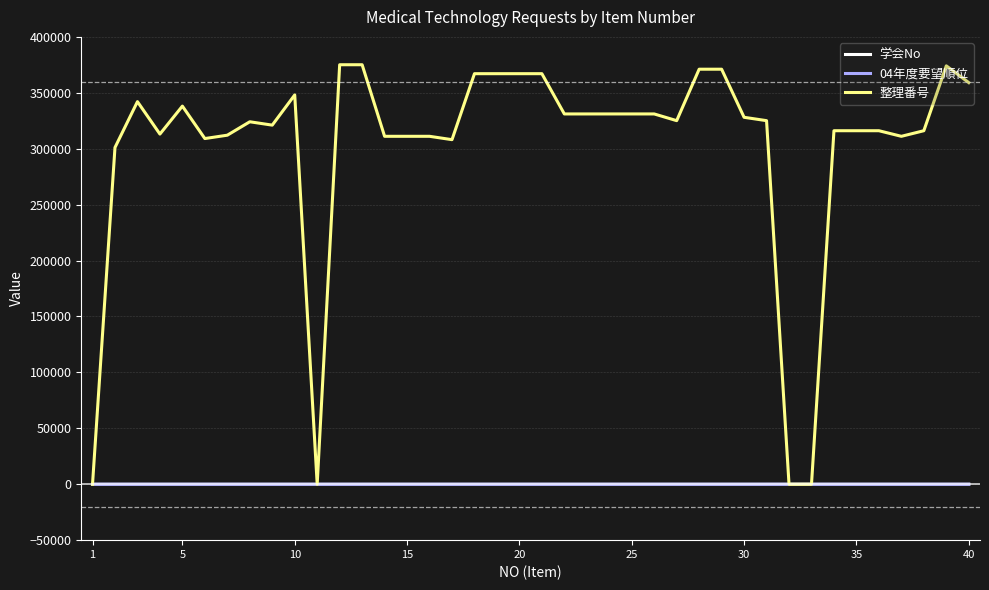

Which series has the widest spread of values?

整理番号